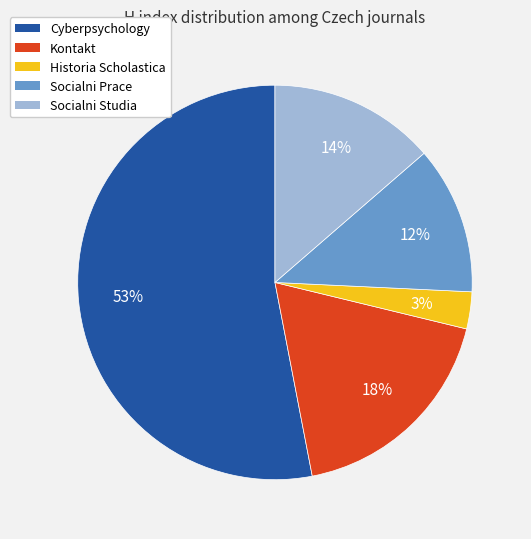

How many segments does this pie chart have?

5